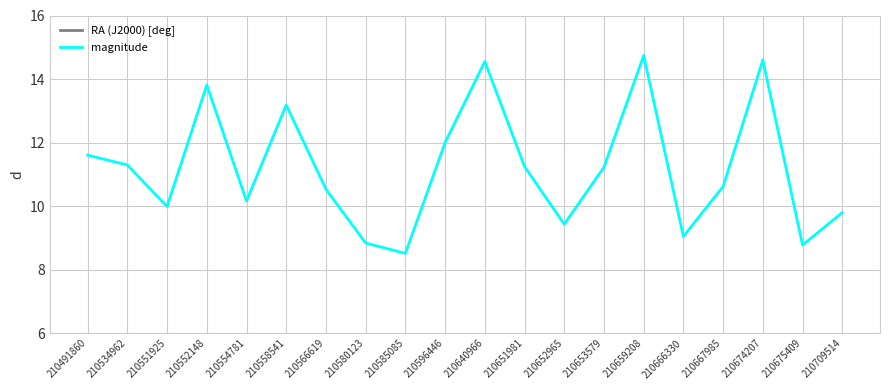

How many data points in RA (J2000) [deg] are above 67?

12